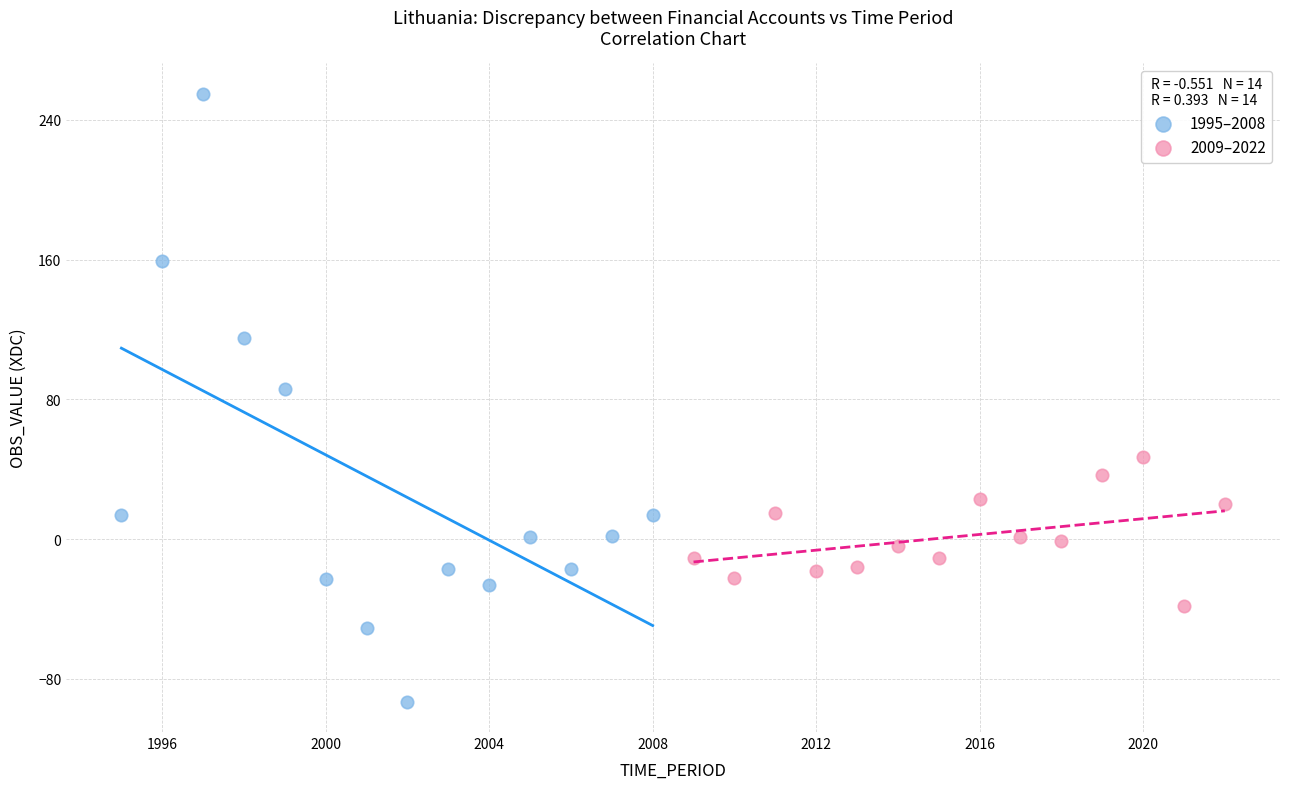

Which series contains the lowest Y value?

1995–2008